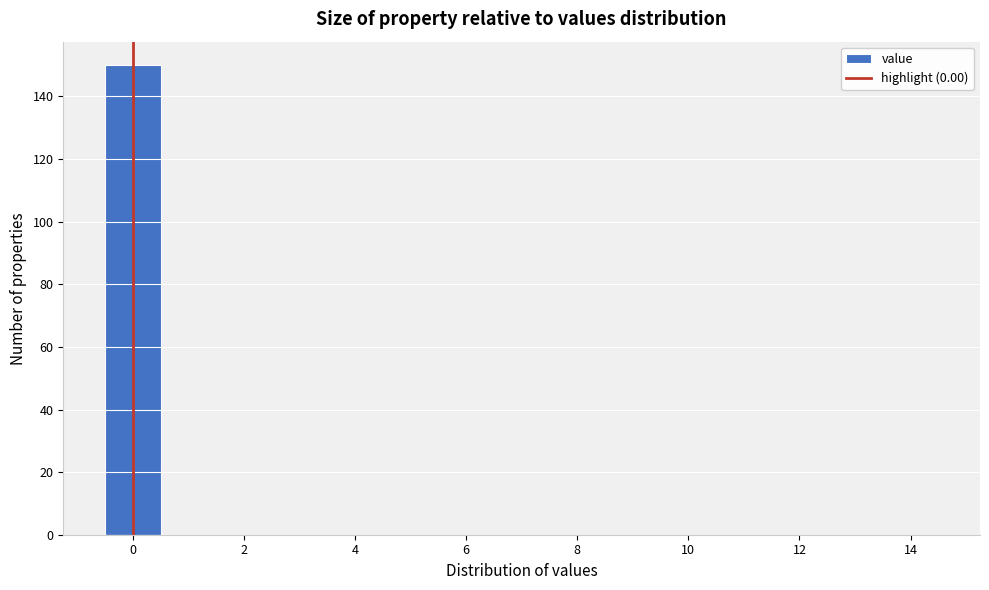

Which range on the x-axis has the tallest bar?

-0.5 to 0.5